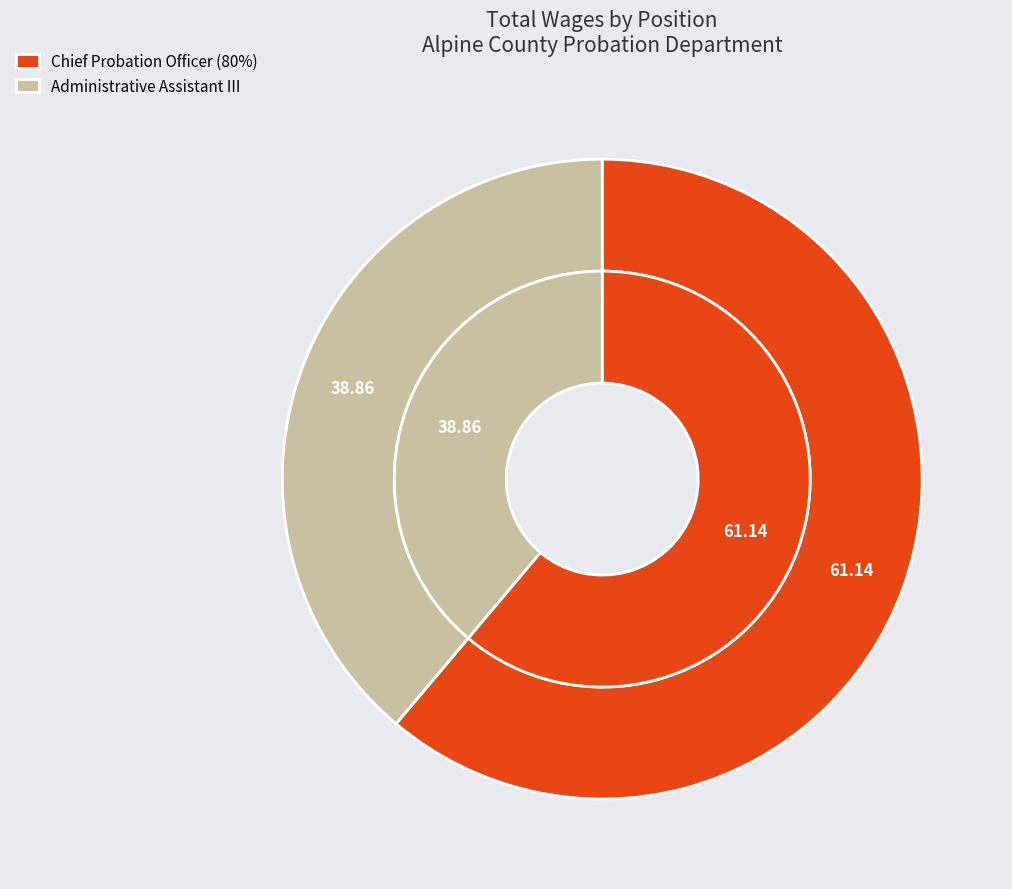

Rank the categories by value from highest to lowest.

Chief Probation Officer (80%), Administrative Assistant III